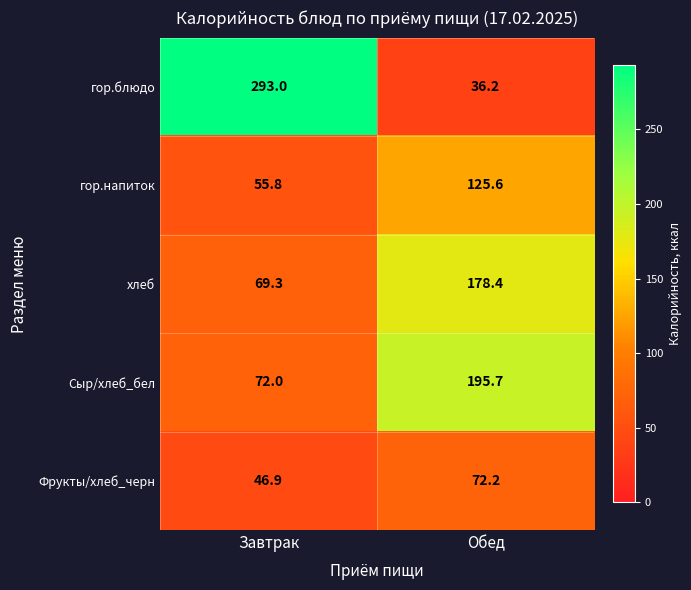

What is the minimum value shown in the chart?

36.2